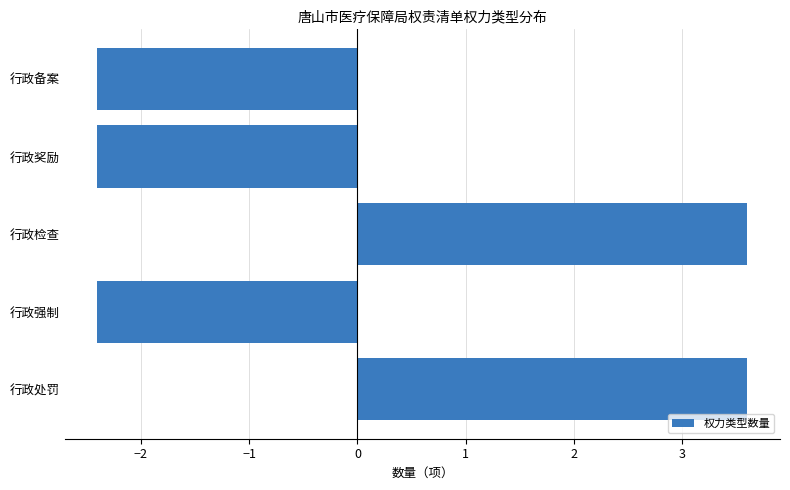

How many values exceed -2?

2